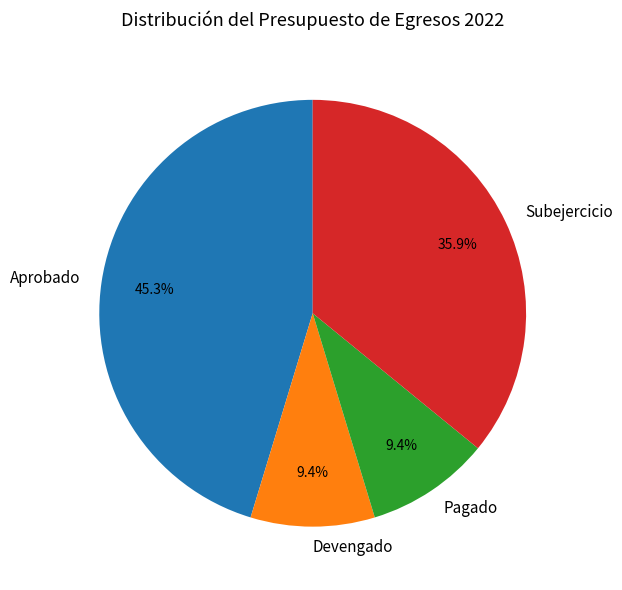

What is the total percentage of Devengado and Pagado?

18.8%